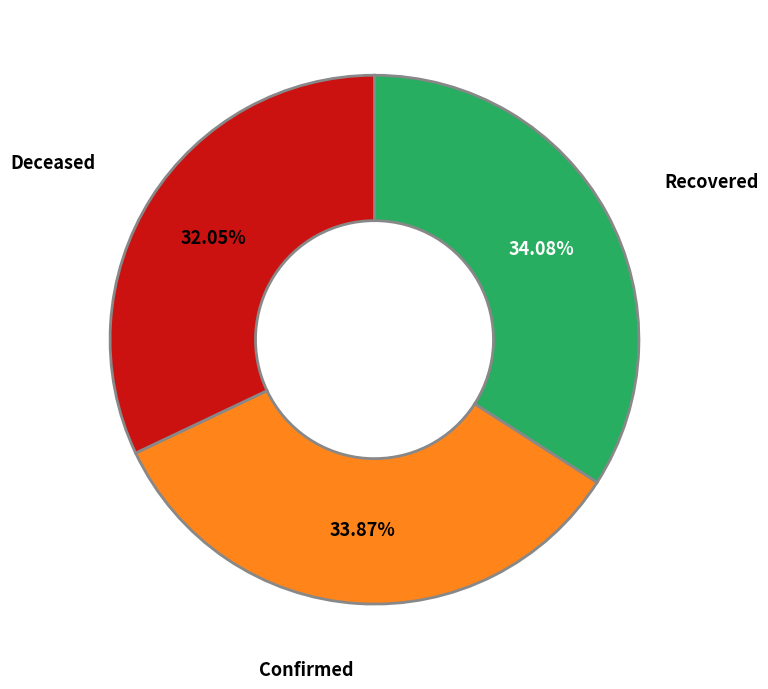

Does any single category account for the majority?

No